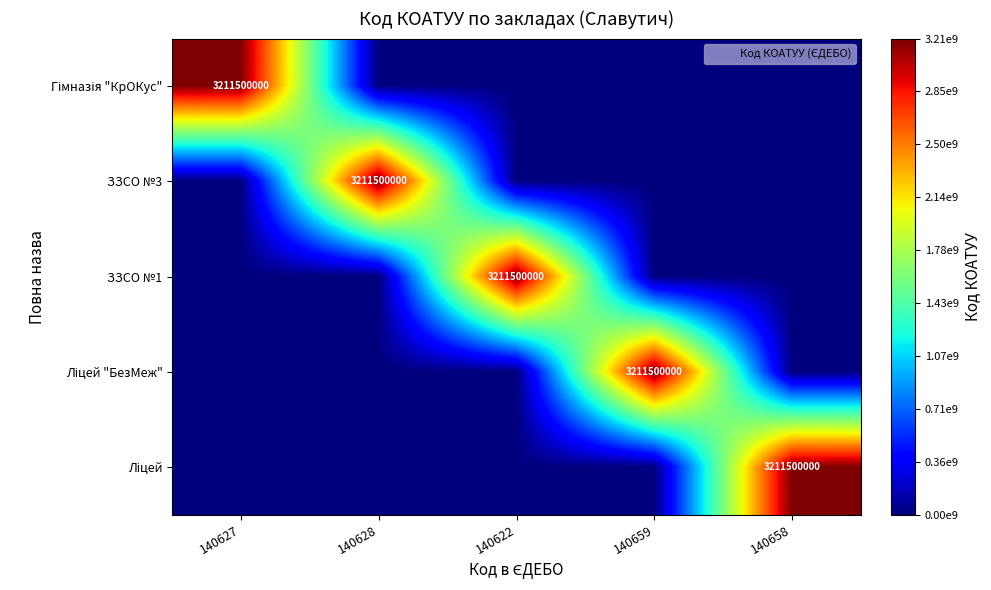

What is the greatest value displayed?

3211500000